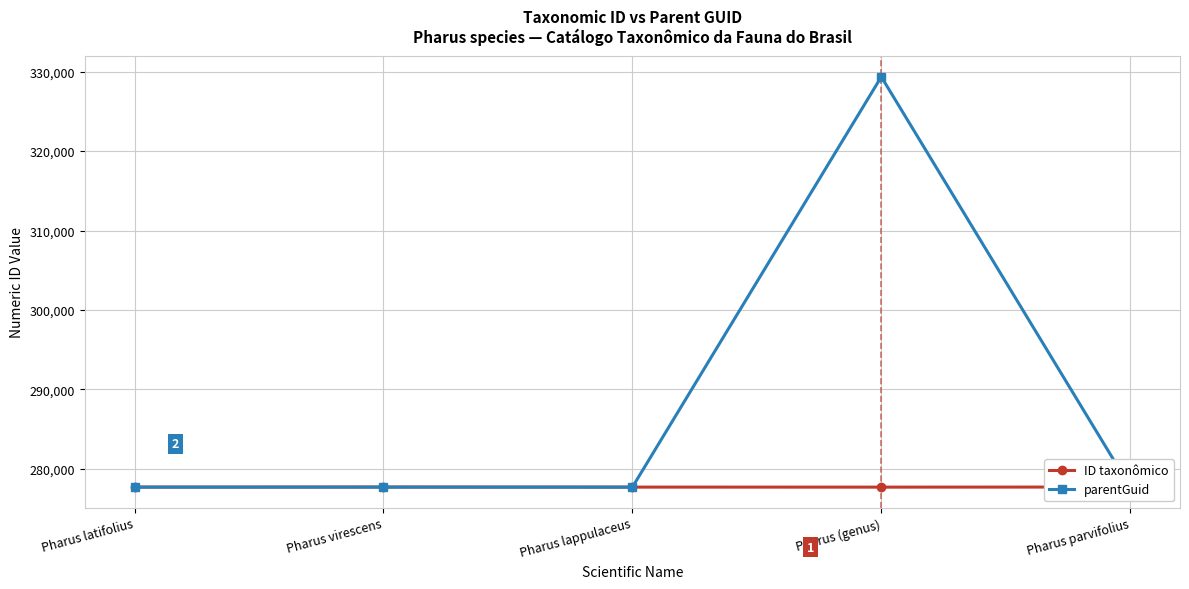

At which category does parentGuid reach its first local peak?

Pharus (genus)